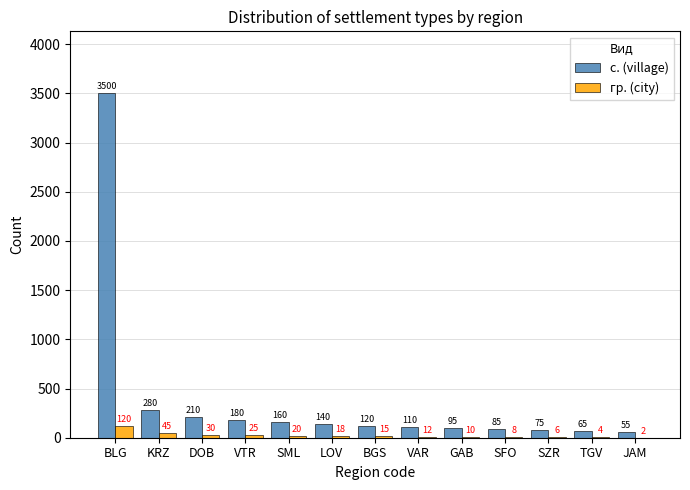

What is the sum of the с. (village) values at JAM and BLG?

3555